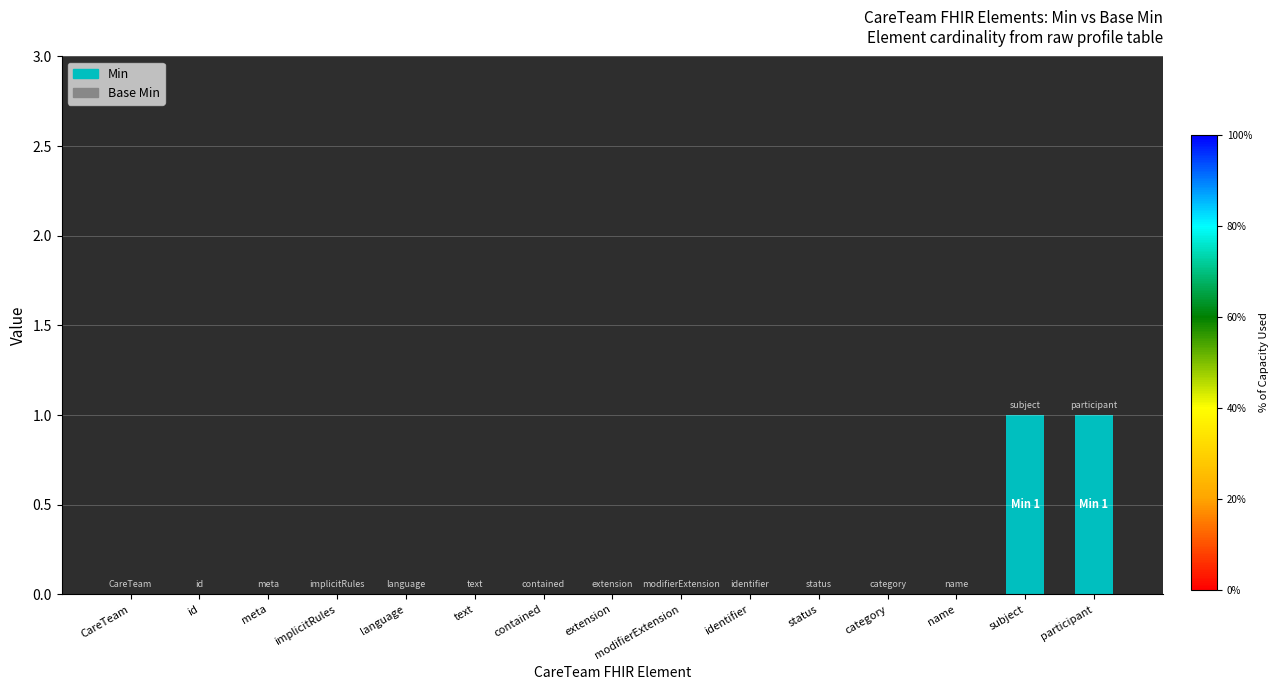

What is the change in value from language to participant?

+1